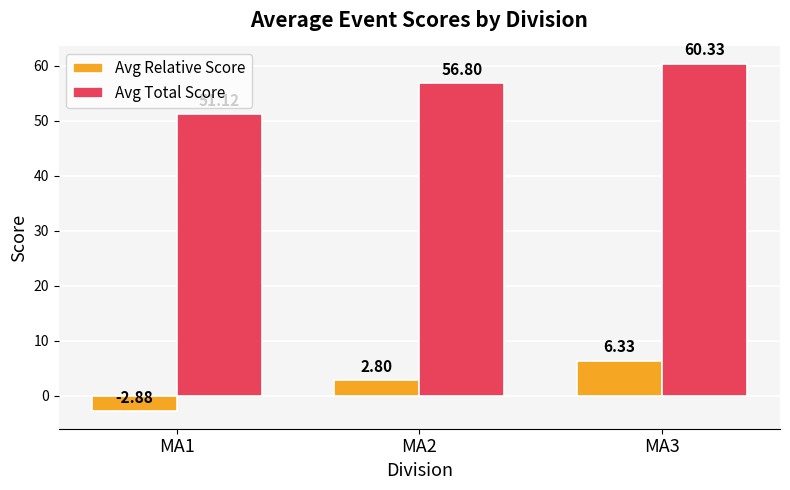

Where is Avg Total Score nearest to the value 55?

MA2